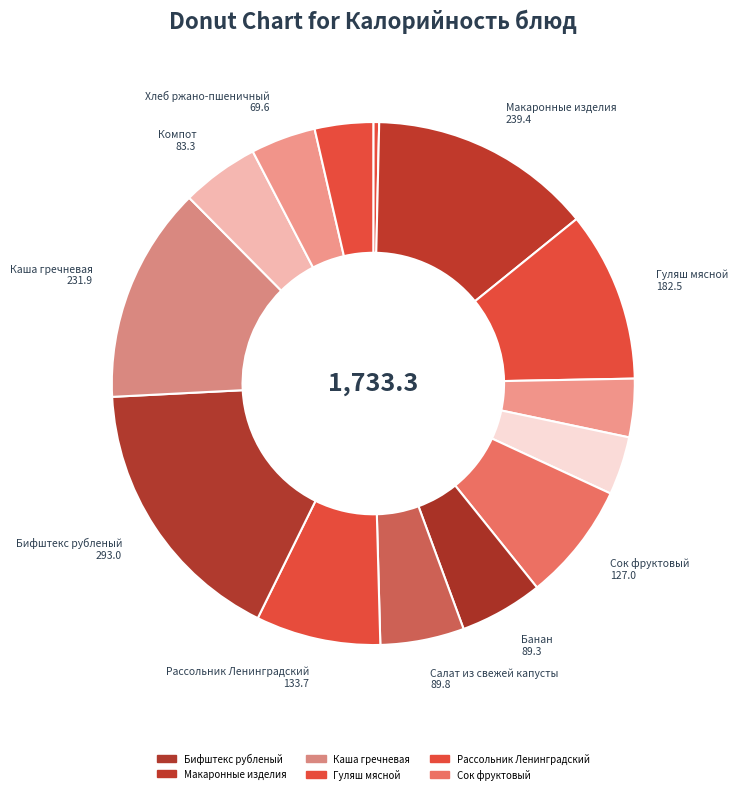

How many slices are in this pie chart?

14